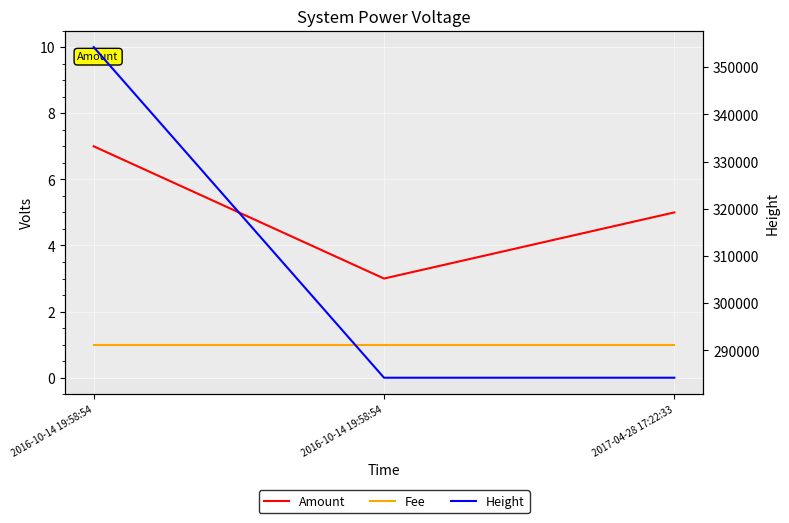

Which label corresponds to the smallest value in the chart?

2016-10-14 19:58:54